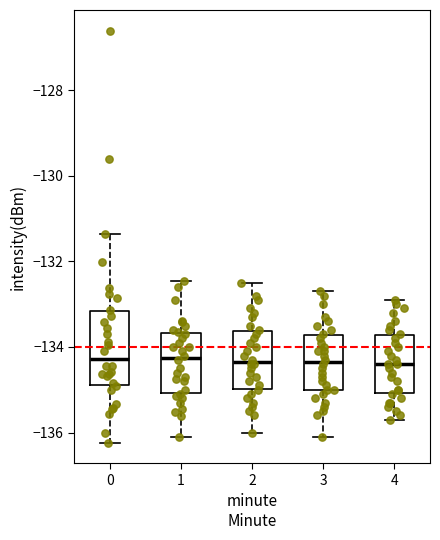

Comparing the boxes themselves (not the whiskers), which one is the tallest?

0